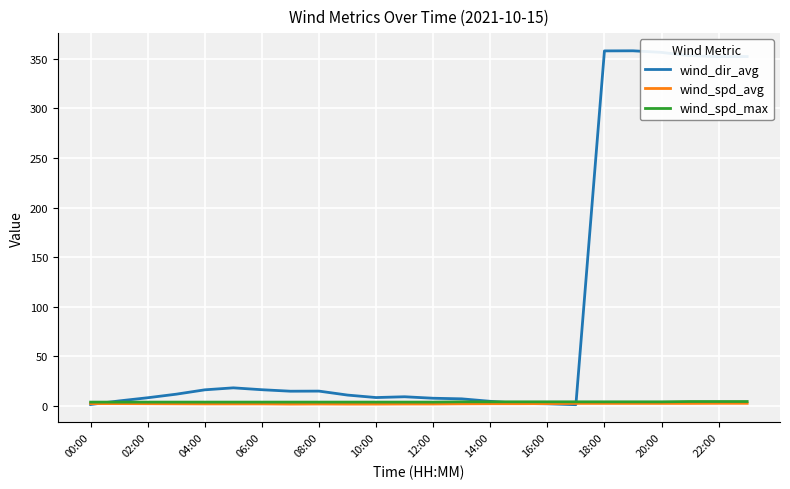

What is the highest value of the wind_dir_avg series?

358.2